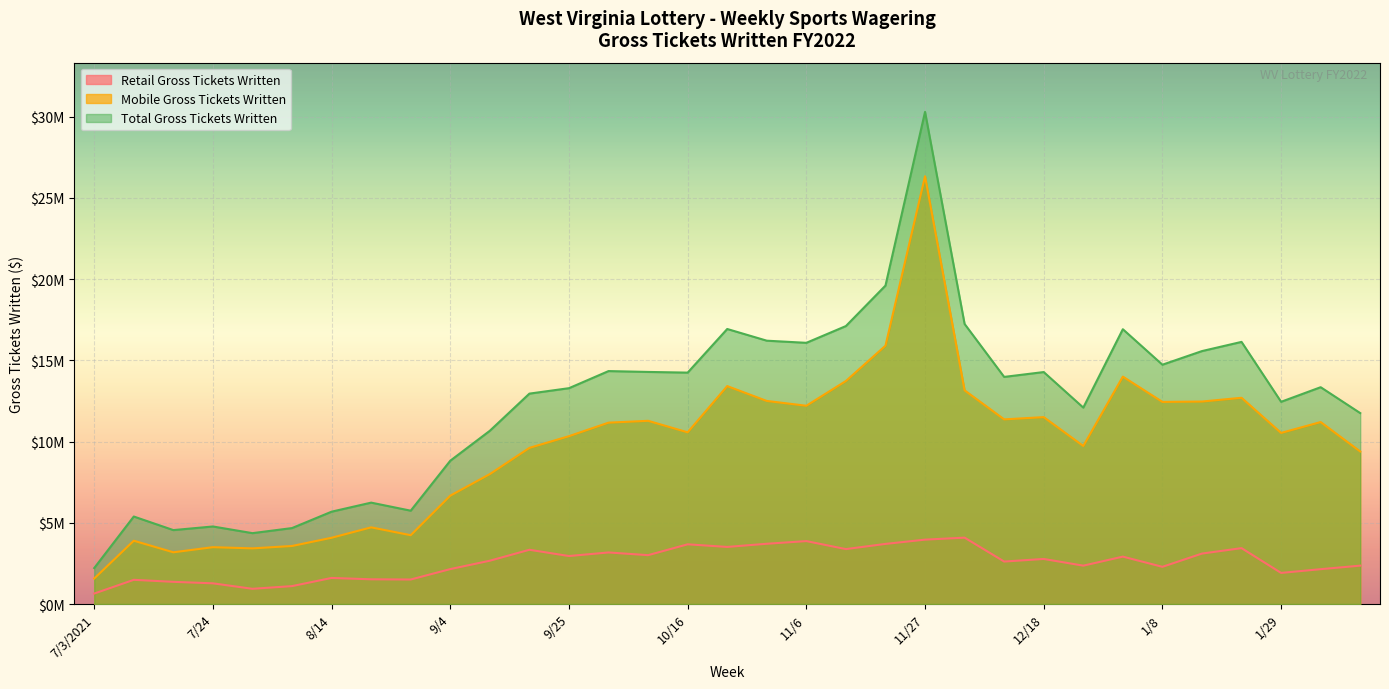

Is the value of Total Gross Tickets Written at 1/22 greater than the value of Retail Gross Tickets Written at 10/23?

Yes